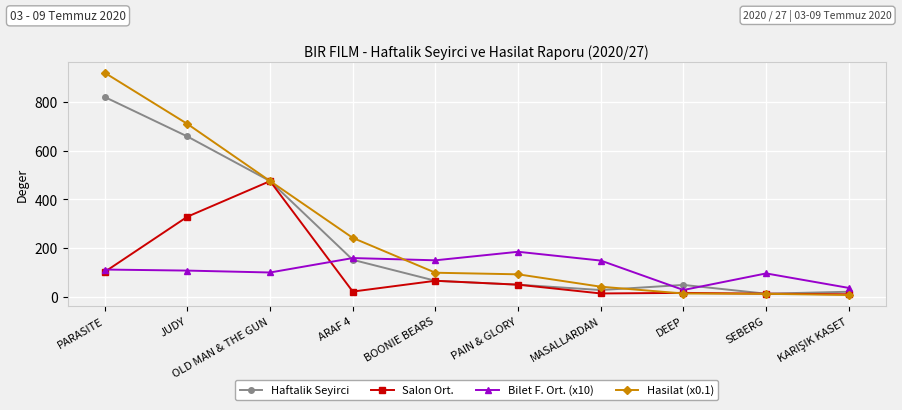

Between which two adjacent categories do Bilet F. Ort. (x10) and Hasilat (x0.1) first intersect?

ARAF 4 and BOONIE BEARS